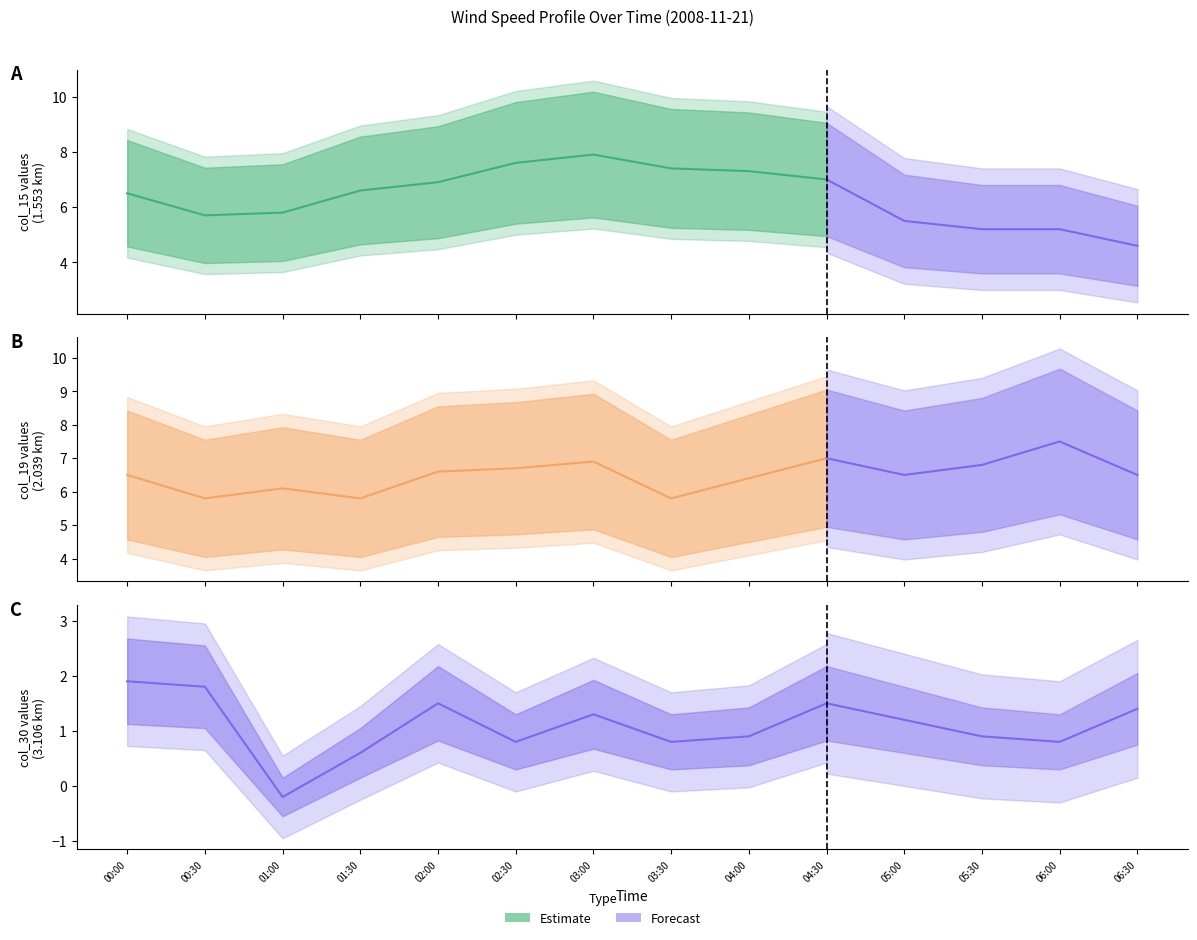

In col_30 (3.106), how many points are lower than both neighbors (excluding endpoints)?

4